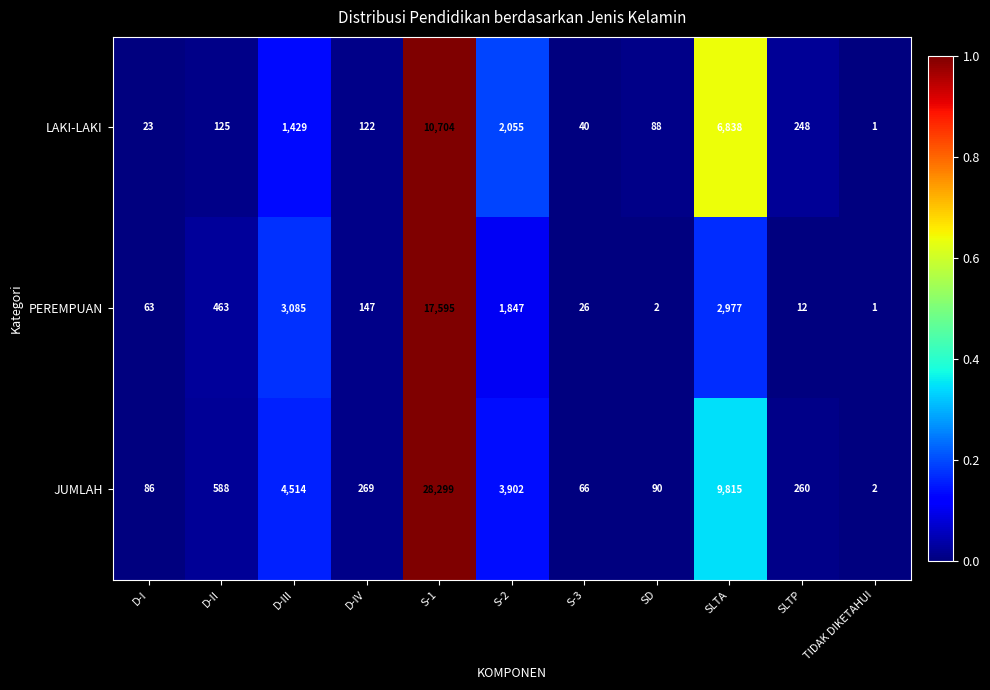

Which series has the largest total across all categories?

JUMLAH